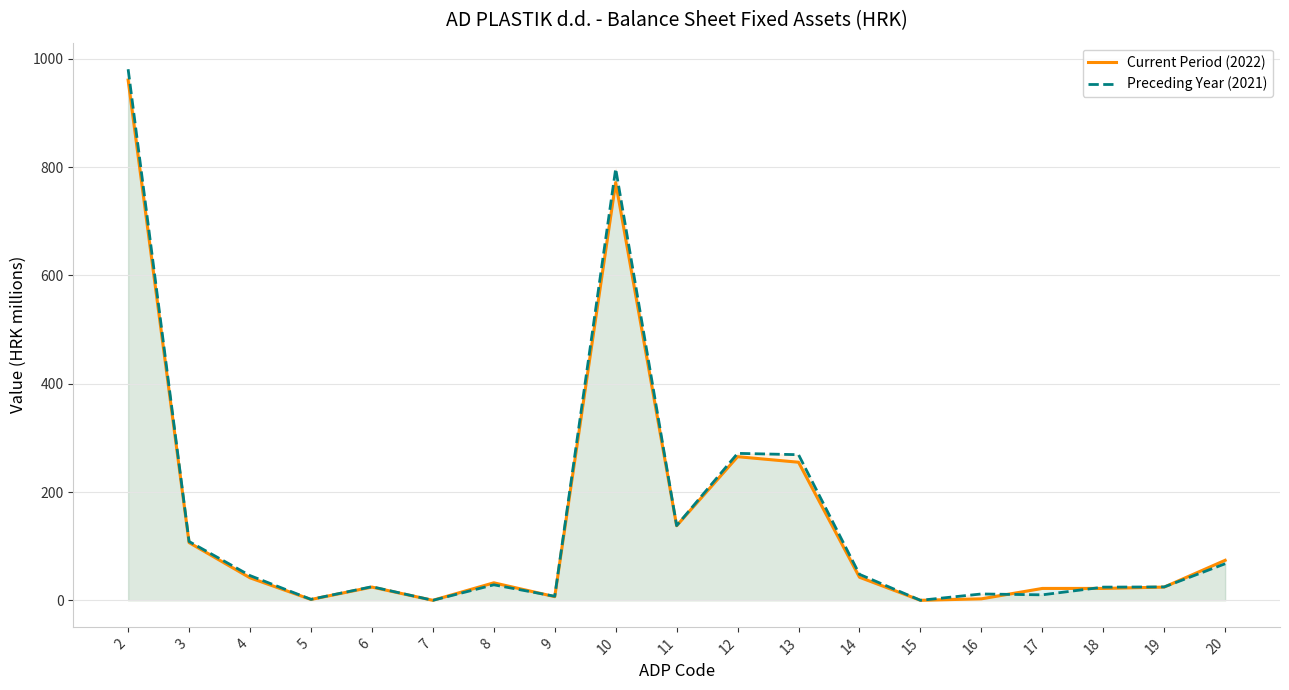

Reading left to right, transcribe all the data shown in this chart.

Current Period (2022): 2=960.8	3=106.6	4=41.5	5=1.6	6=24.4	7=0.0	8=32.3	9=6.8	10=771.5	11=137.7	12=265.2	13=255.0	14=42.6	15=0.0	16=2.7	17=21.9	18=21.9	19=24.4	20=73.9
Preceding Year (2021): 2=980.9	3=108.6	4=45.6	5=1.8	6=25.1	7=0.0	8=28.6	9=7.5	10=797.1	11=138.0	12=271.4	13=268.9	14=47.9	15=0.0	16=11.7	17=10.1	18=24.3	19=24.7	20=67.5